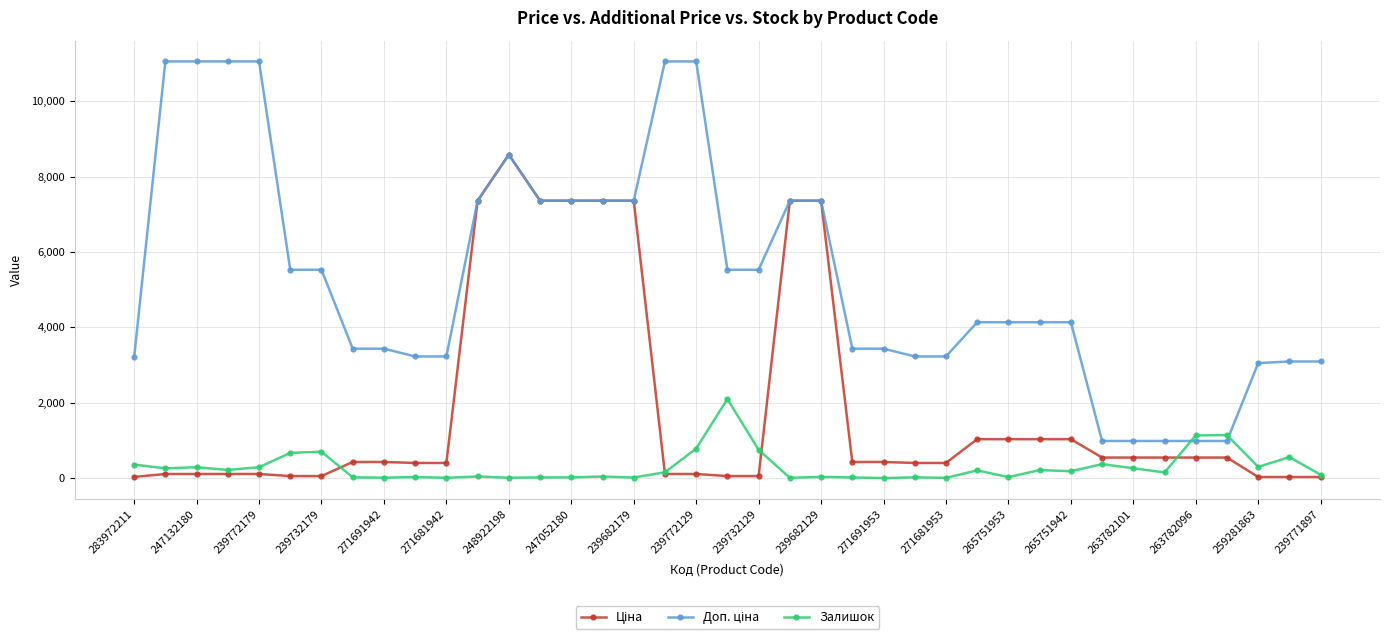

How many data points in Залишок are less than 156?

19